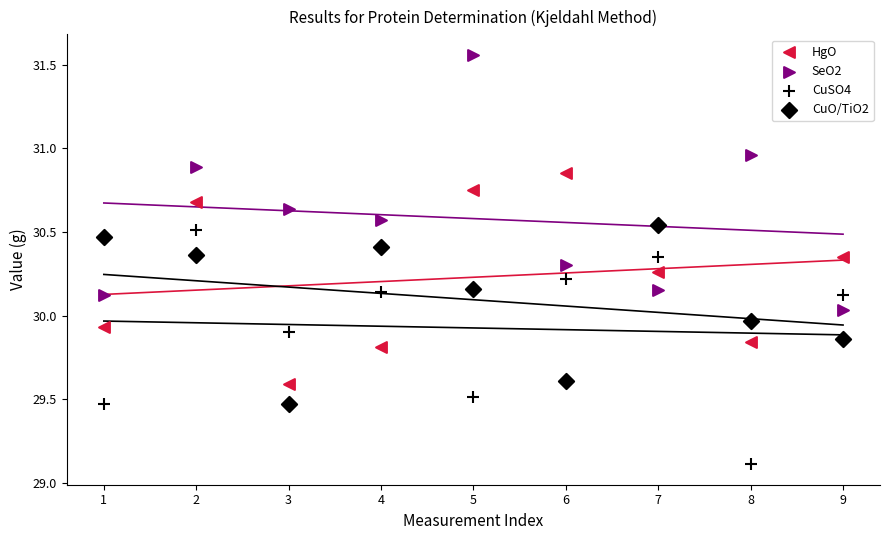

How many points are shown in the scatter plot?

36